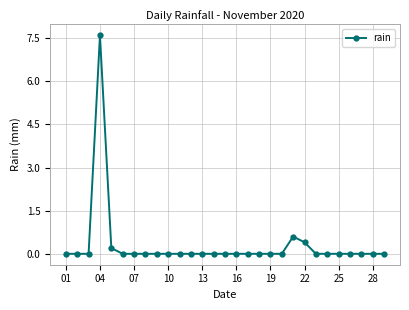

What is the difference between the maximum and minimum values?

7.6